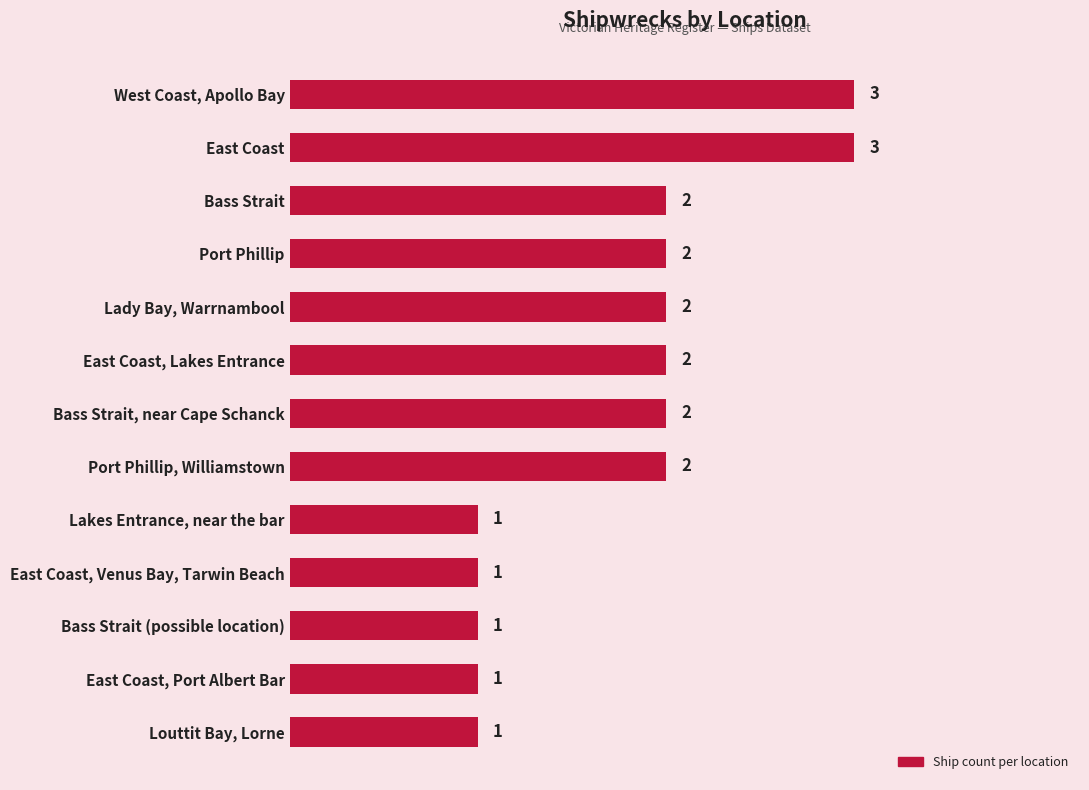

The value at Louttit Bay, Lorne is 0. True or false?

False